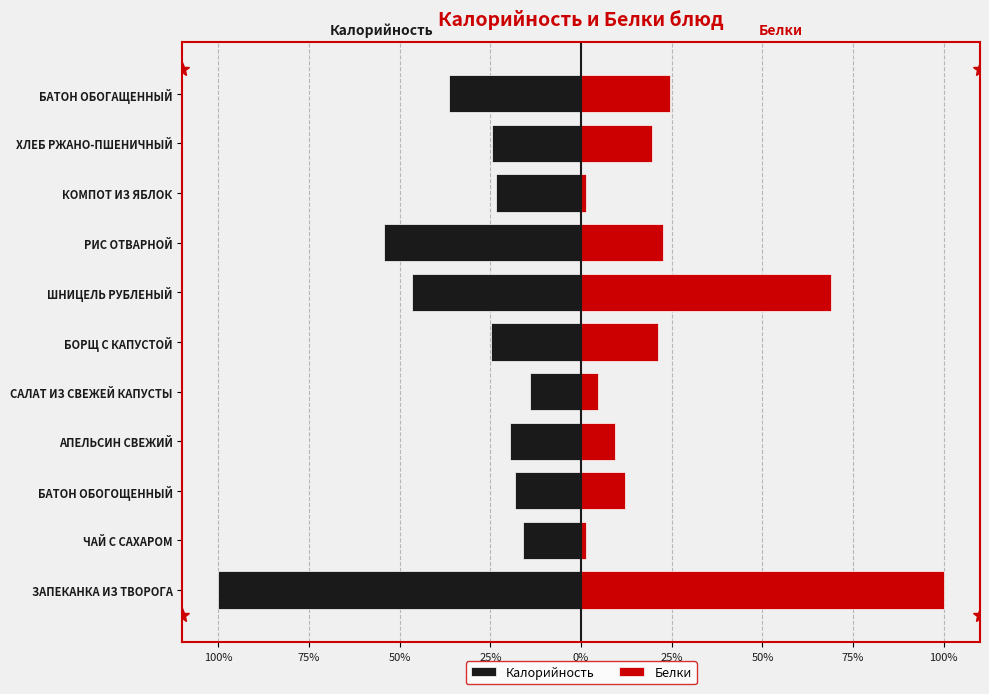

What is the difference between the maximum and minimum values in the Калорийность series?

85.8